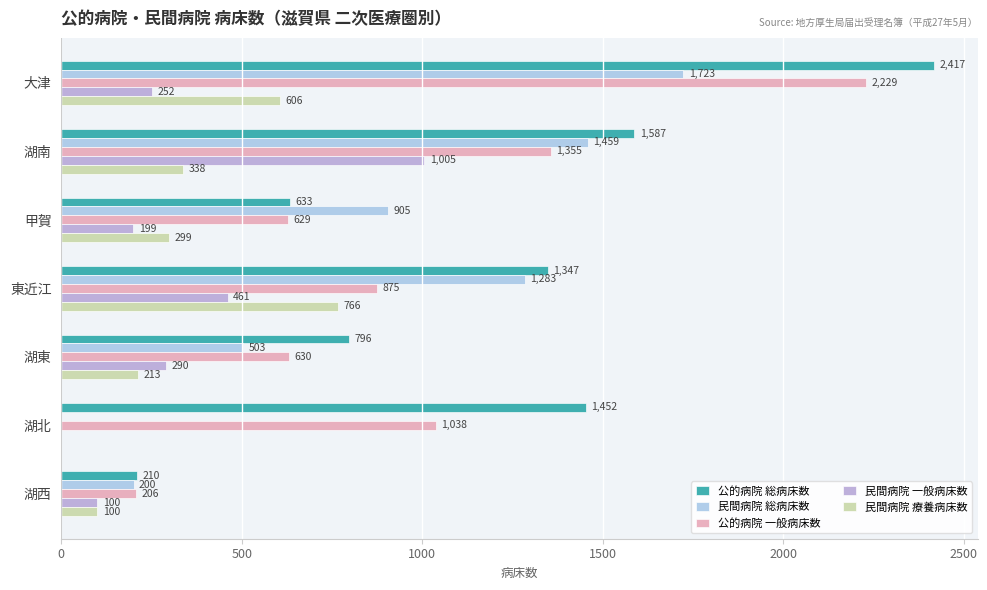

How many positive values does the 民間病院 一般病床数 series have?

6